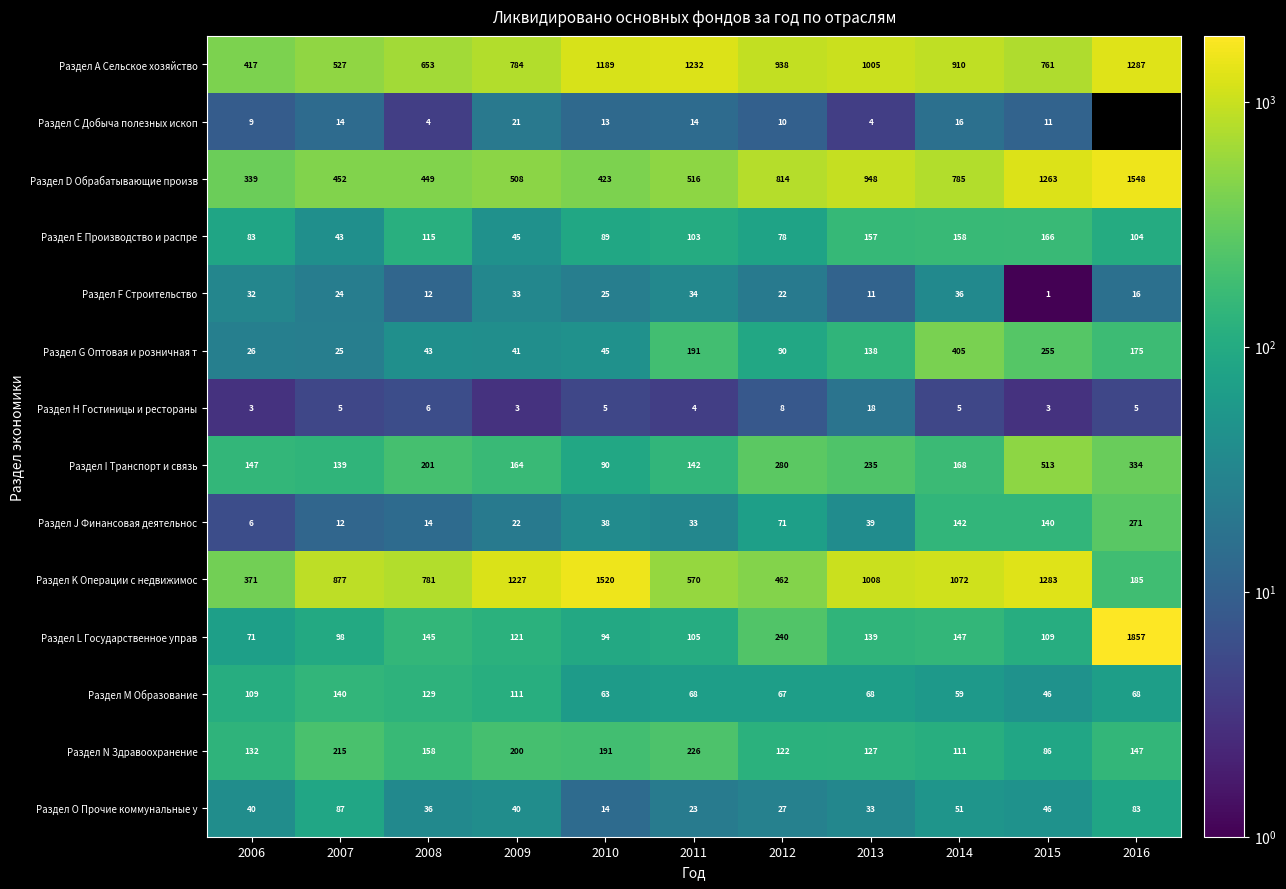

Which has a higher value, 2014 or 2013?

2013